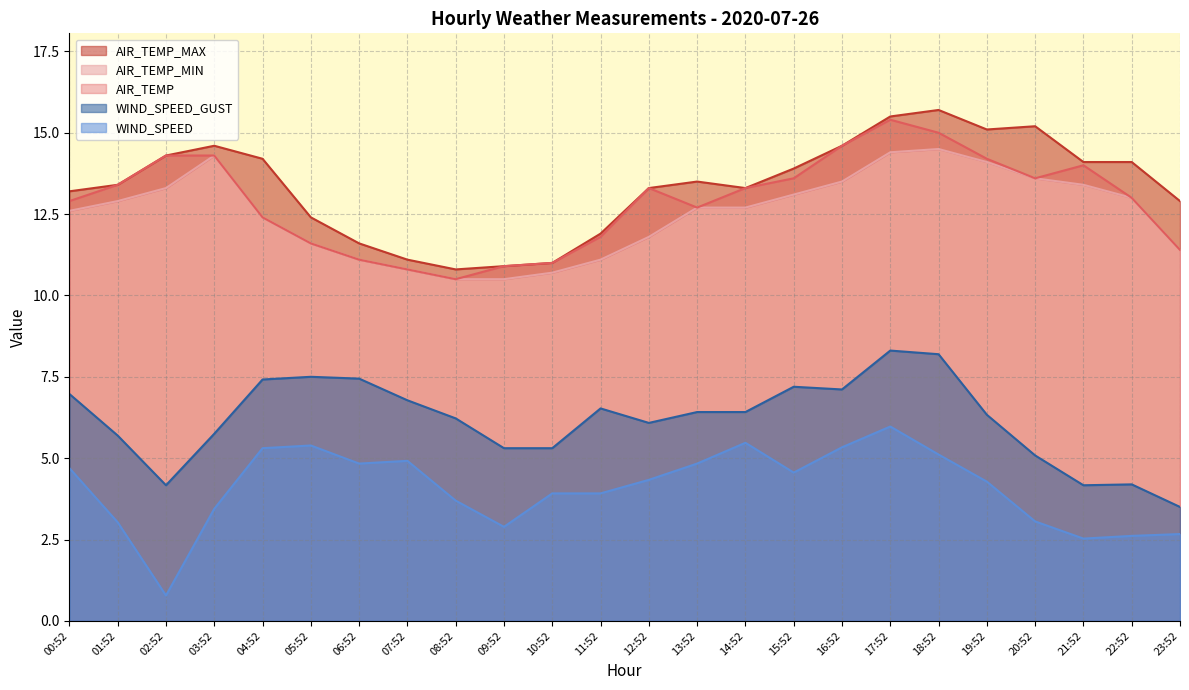

What is the sum of the AIR_TEMP_MAX values at 17:52 and 02:52?

29.8